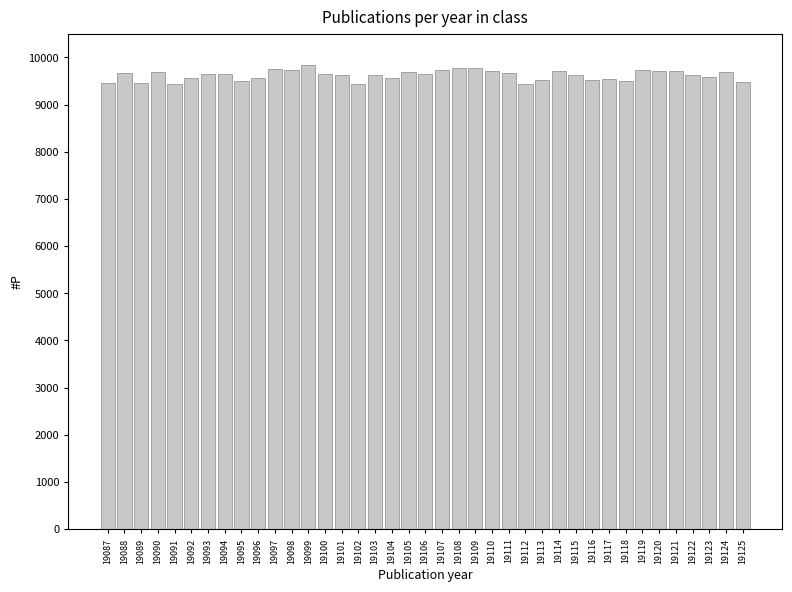

What is the difference between the maximum and minimum values?

390